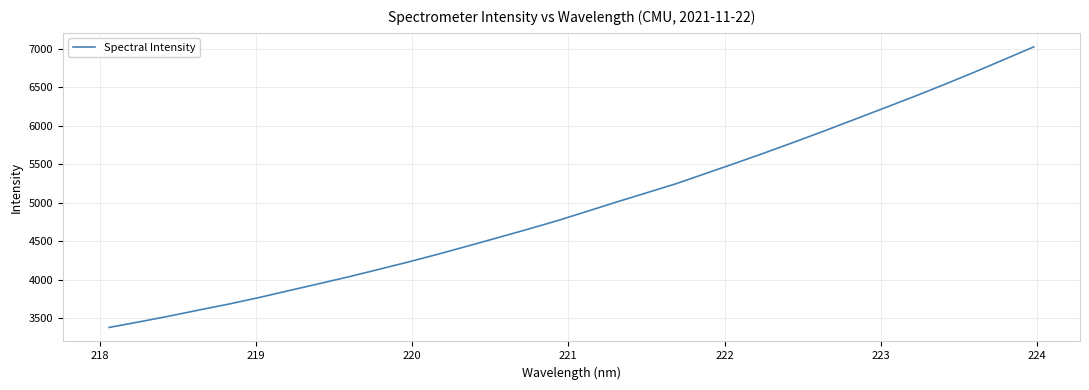

What is the difference between the maximum and minimum values?

3637.6